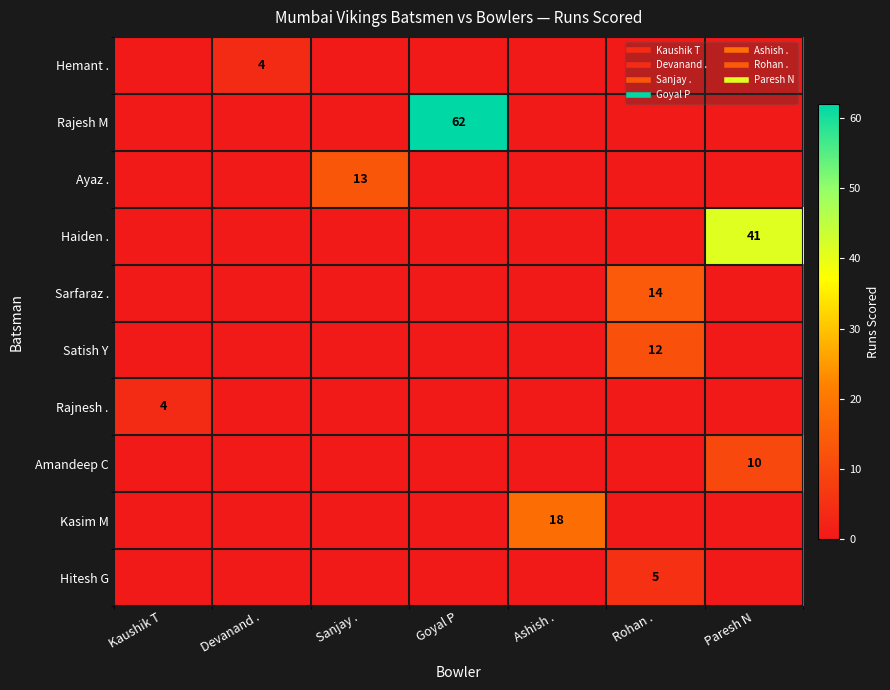

Is the value of Hitesh G at Rohan . greater than the value of Hemant . at Devanand .?

Yes